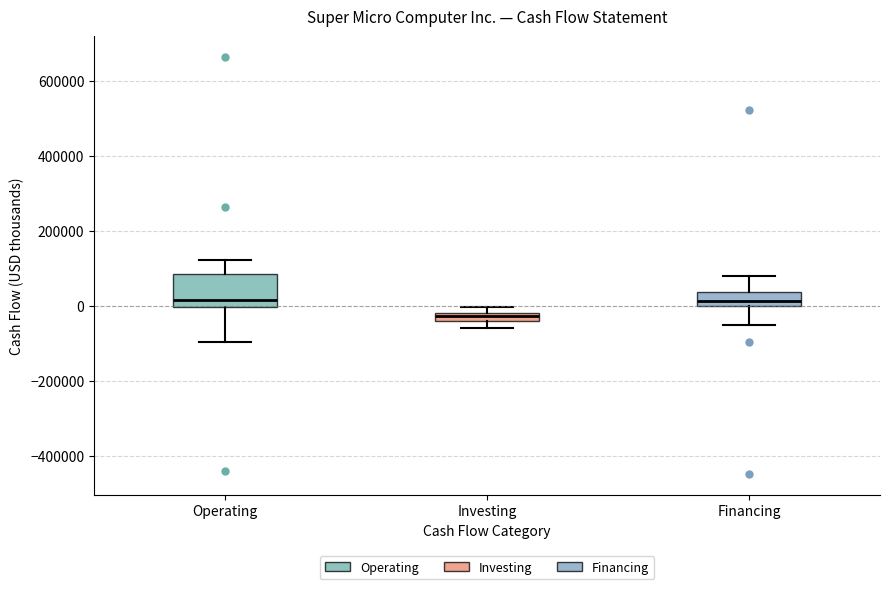

Where is the lower edge of the box for Investing on the y-axis? The values are not printed on the chart, so give them approximately, as read against the axis.

-40000